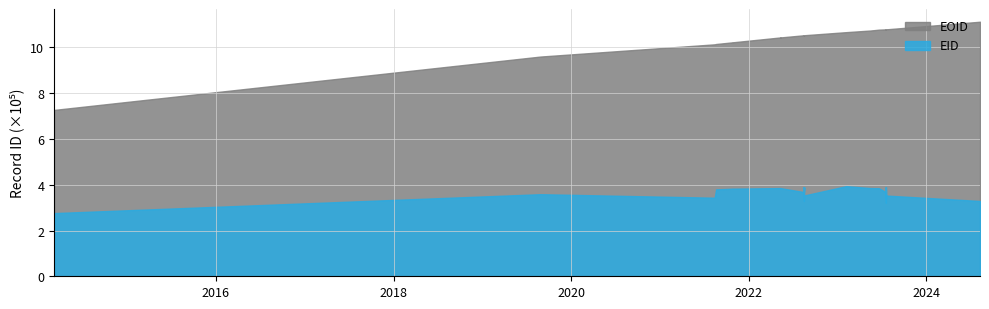

Is the value of EOID at 2021-08-13 greater than the value of EID at 2023-06-19?

Yes